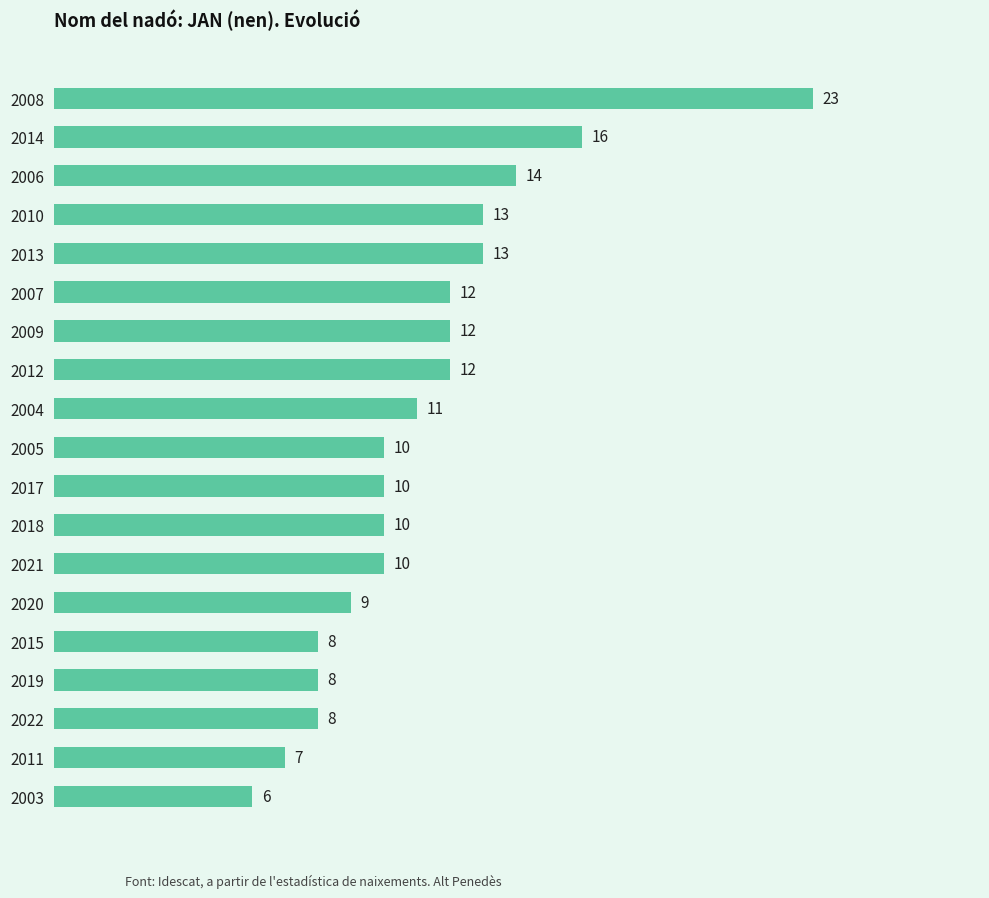

What is the difference between the maximum and minimum values?

17